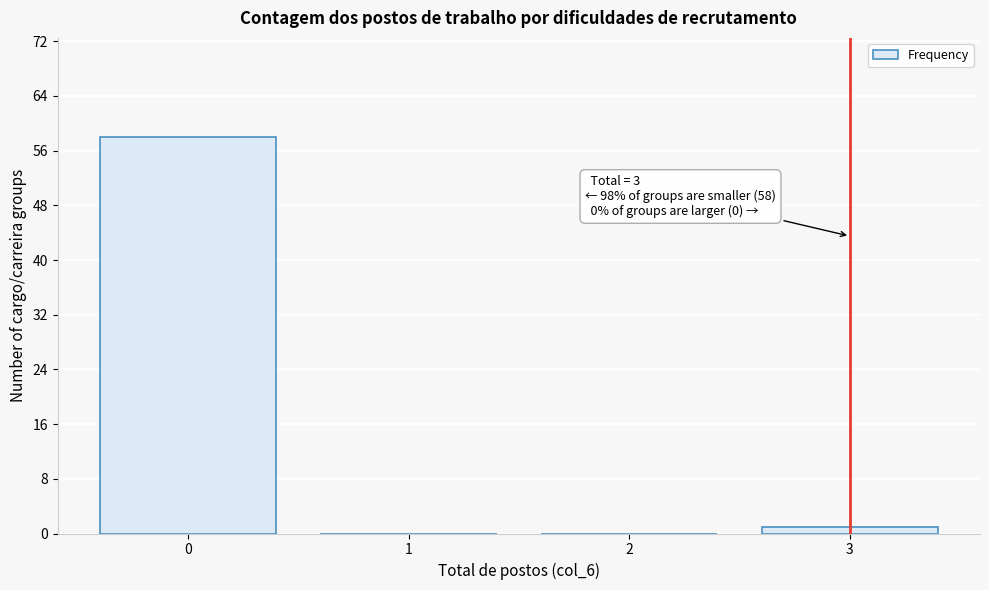

Reading left to right, what are all the values shown in this chart?

0=58	1=0	2=0	3=1